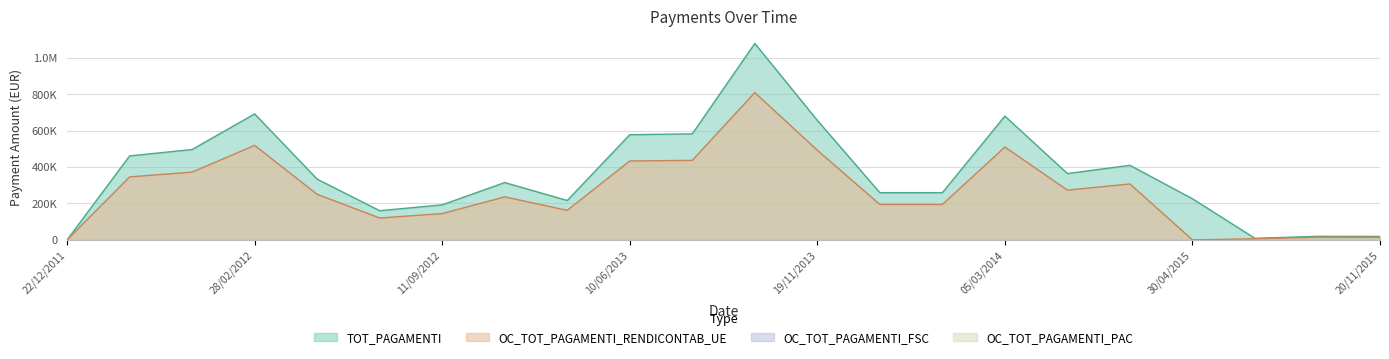

True or false: TOT_PAGAMENTI has a value of 409188.0 at 05/12/2014.

True